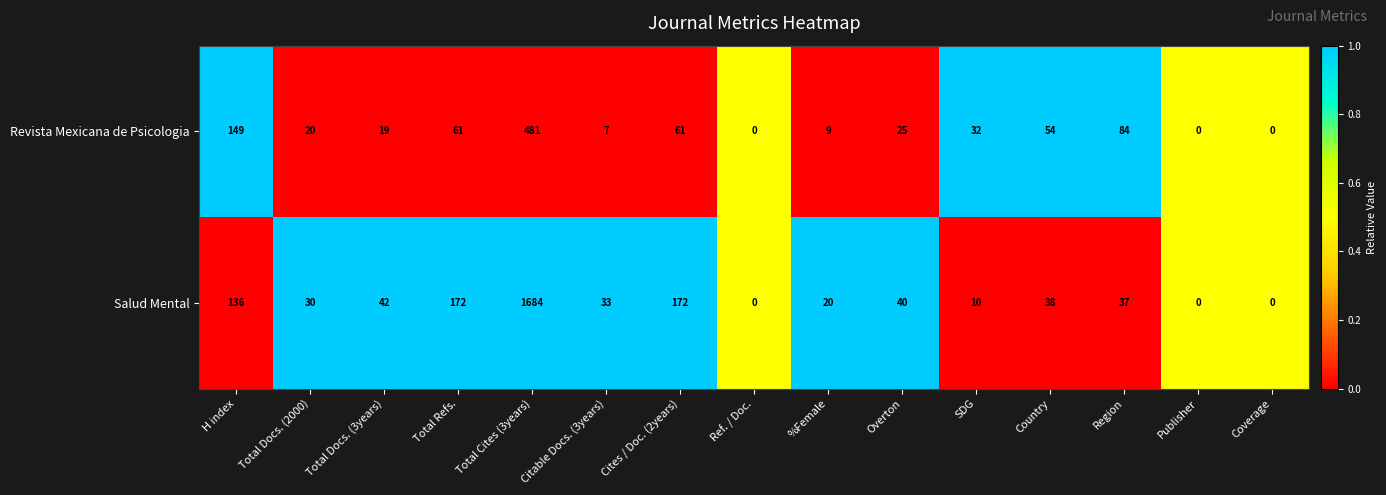

Where is Revista Mexicana de Psicologia nearest to the value 240?

H index